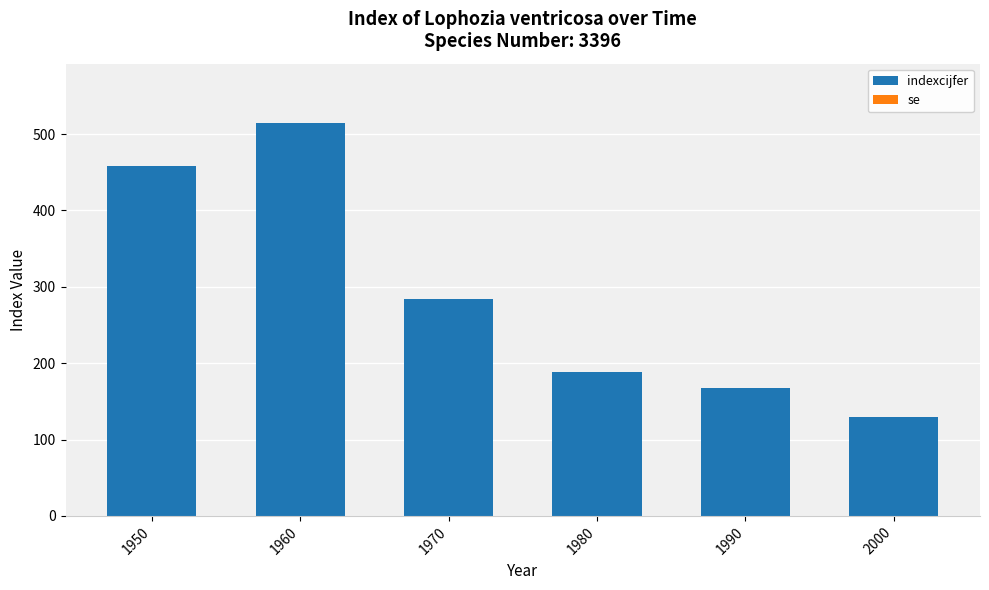

Between 1970 and 1950, which is larger?

1950